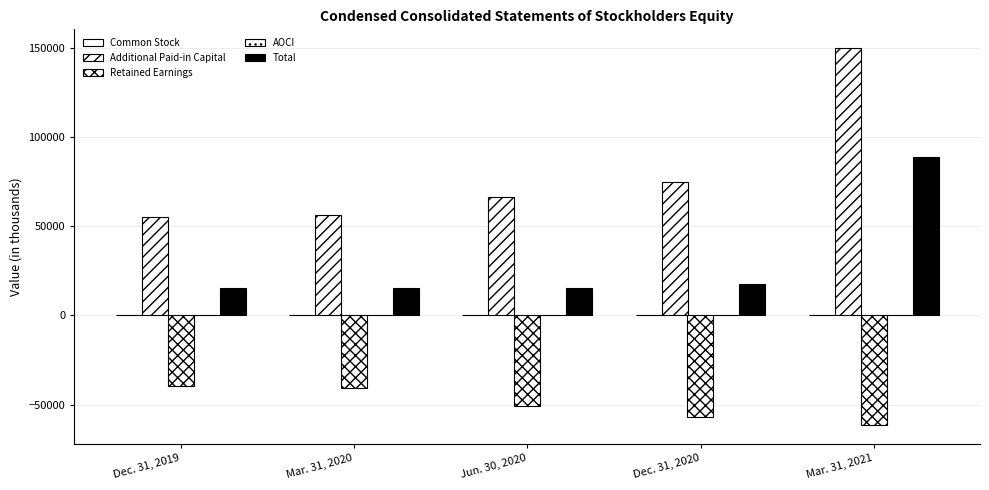

How many categories are shown in the chart?

5